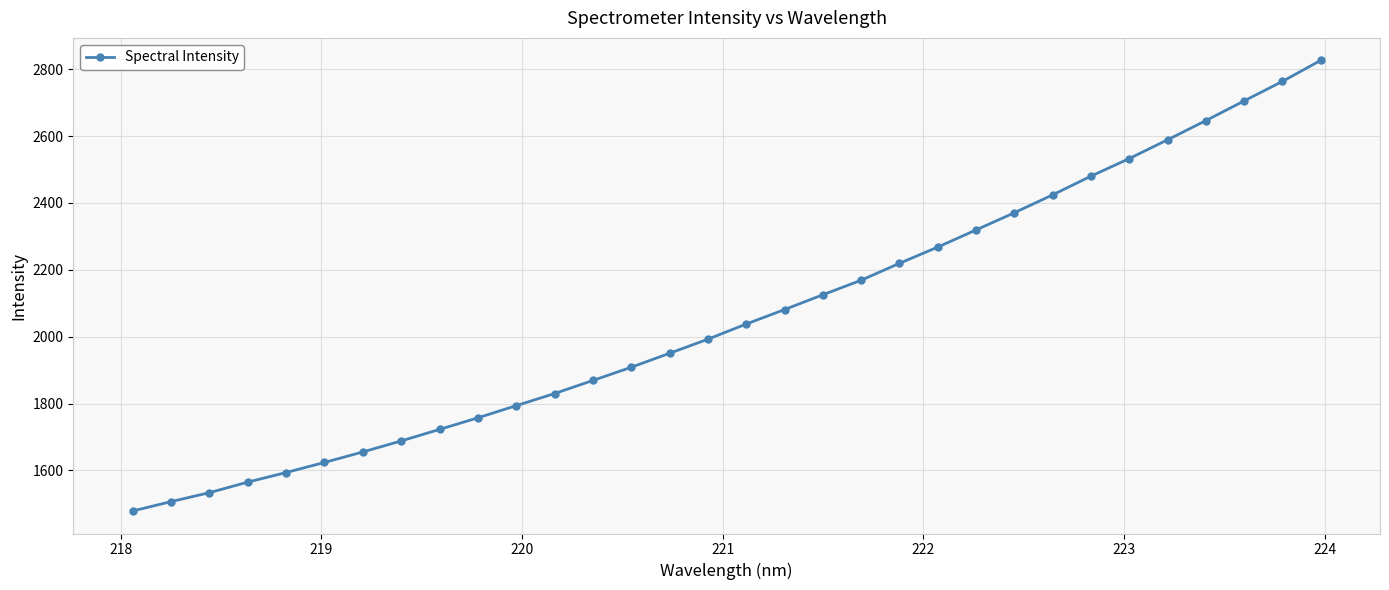

What is the value of the 22nd point from the left?

2268.0